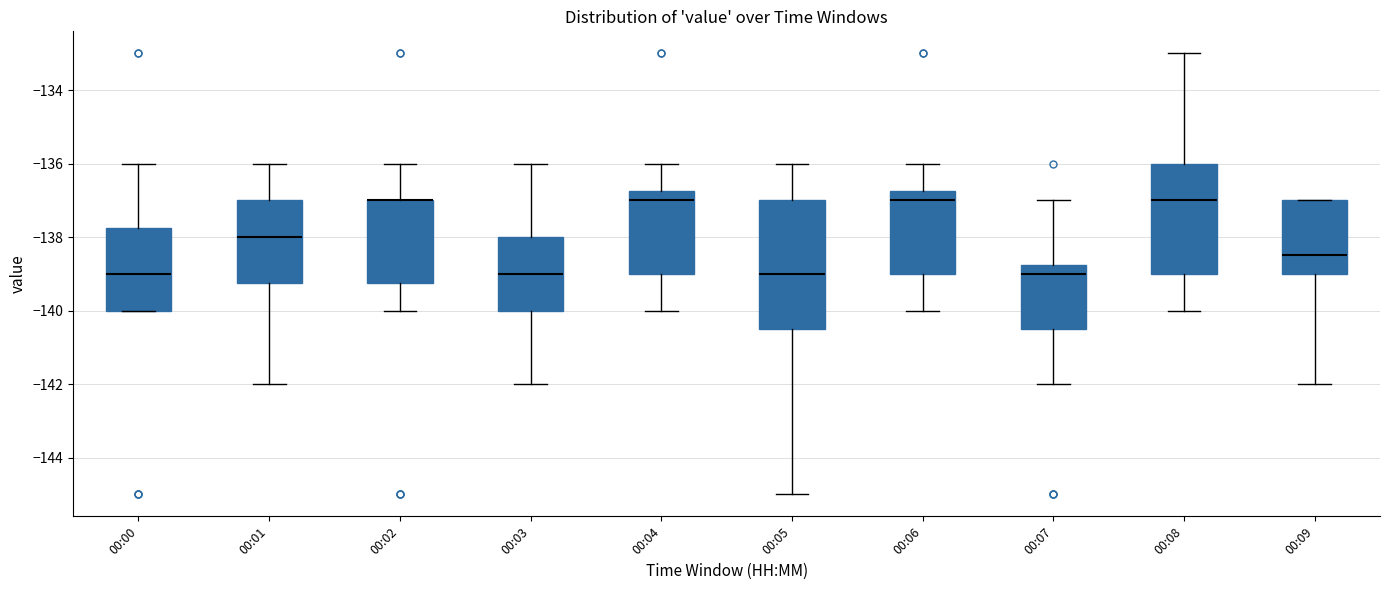

Reading left to right, transcribe this box plot: for each box, give where its median line is, the range the box spans, and where its two whiskers end, as read against the y-axis. The values are not printed on the chart, so give them approximately, as read against the axis.

00:00: median -139.0, box -140.0 to -137.8, whiskers -140.0 to -136.0
00:01: median -138.0, box -139.2 to -137.0, whiskers -142.0 to -136.0
00:02: median -137.0 (drawn on the box's upper edge), box -139.2 to -137.0, whiskers -140.0 to -136.0
00:03: median -139.0, box -140.0 to -138.0, whiskers -142.0 to -136.0
00:04: median -137.0, box -139.0 to -136.8, whiskers -140.0 to -136.0
00:05: median -139.0, box -140.4 to -137.0, whiskers -145.0 to -136.0
00:06: median -137.0, box -139.0 to -136.8, whiskers -140.0 to -136.0
00:07: median -139.0, box -140.4 to -138.8, whiskers -142.0 to -137.0
00:08: median -137.0, box -139.0 to -136.0, whiskers -140.0 to -133.0
00:09: median -138.4, box -139.0 to -137.0, whiskers -142.0 to -137.0